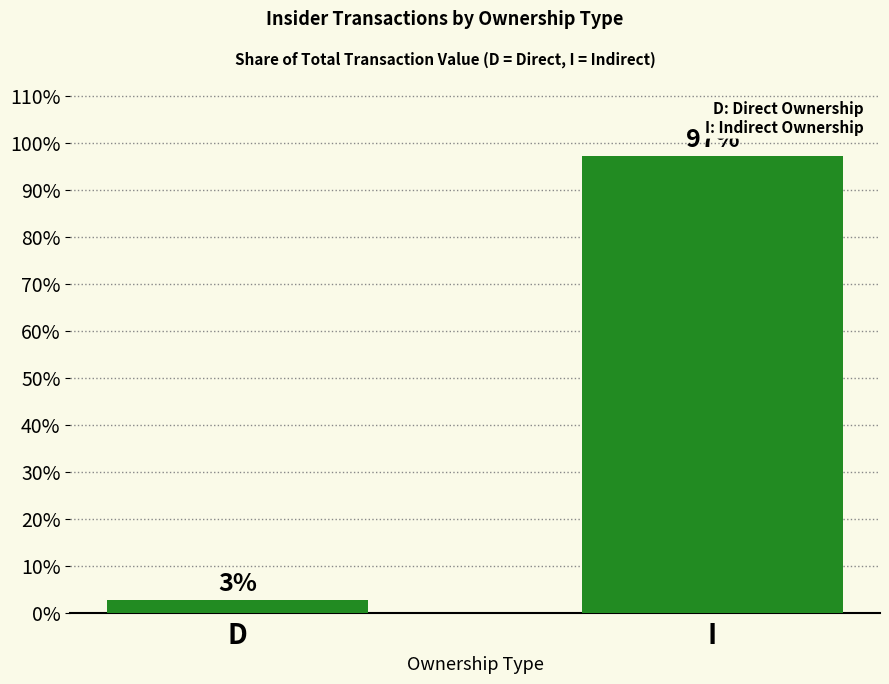

List the labels in order of value, largest first.

I, D